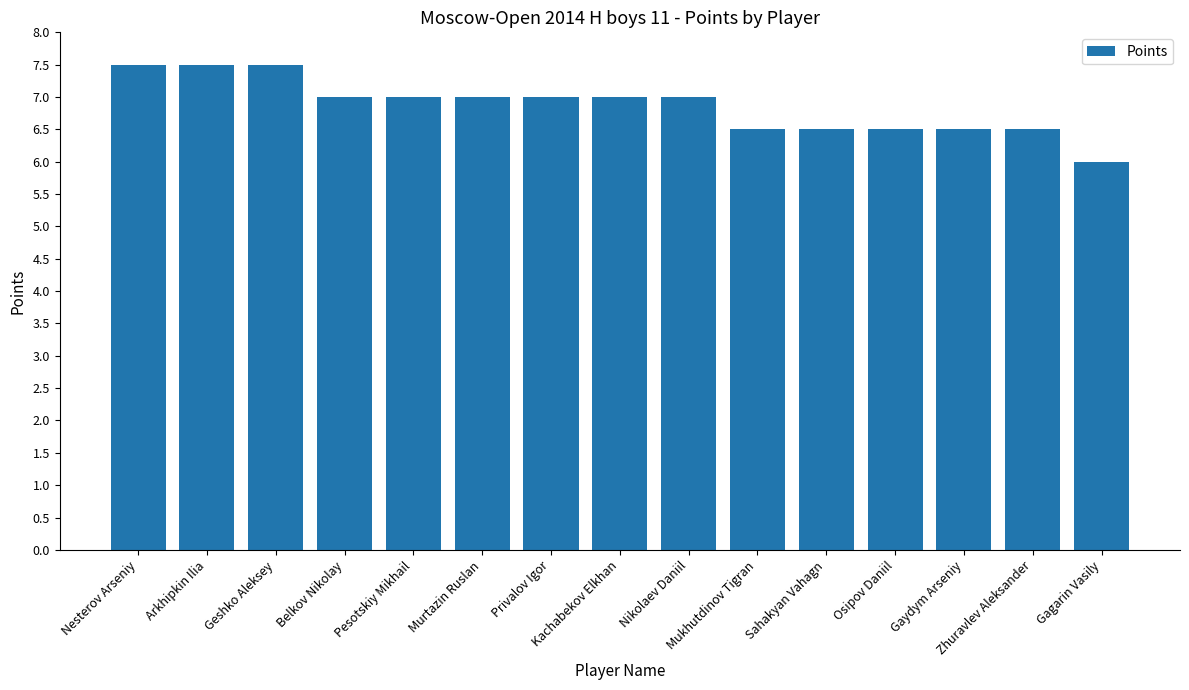

Are the bars horizontal?

No